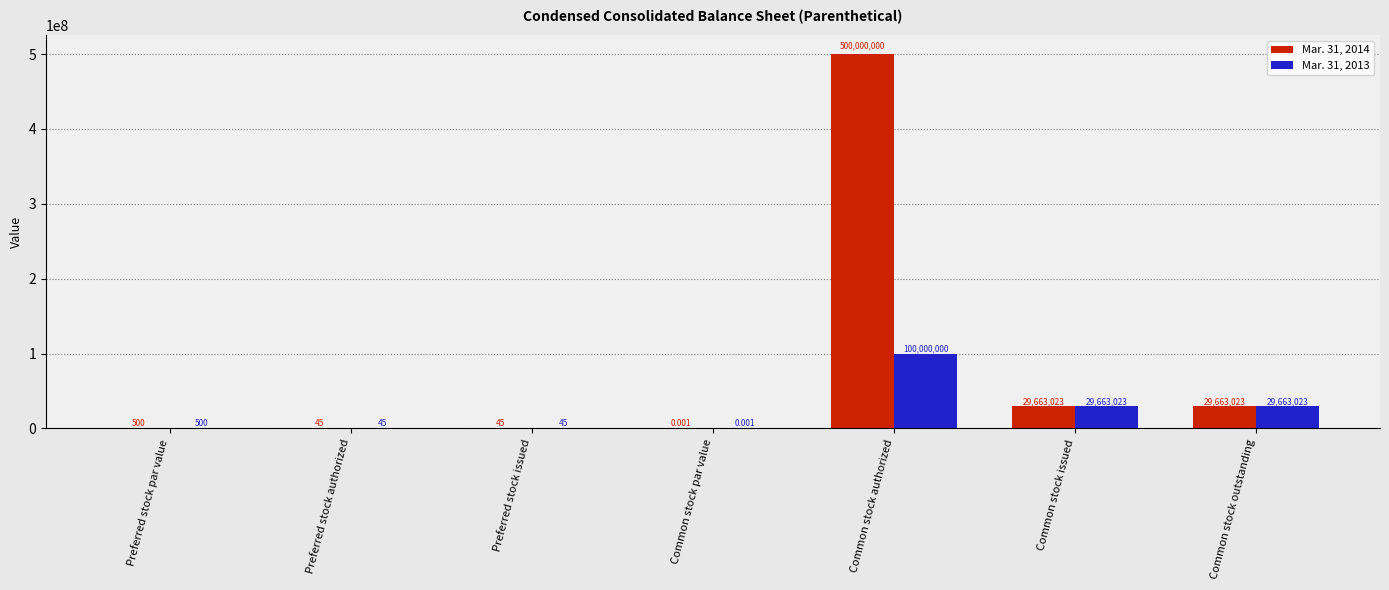

The Mar. 31, 2014 series shows 51180317.2 at Common stock issued. True or false?

False